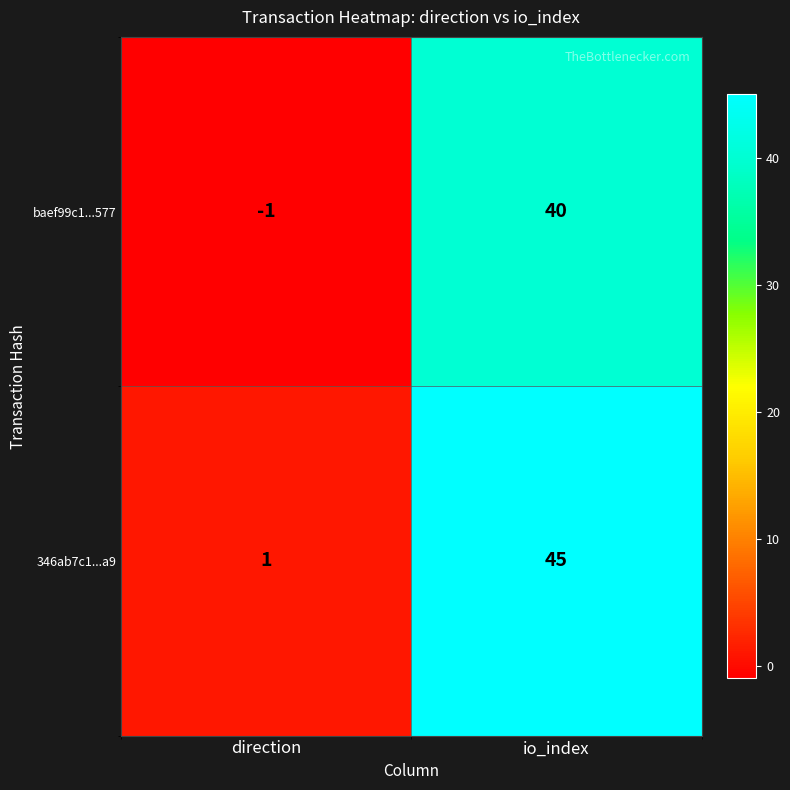

What is the difference between the maximum and minimum values in the baef99c1...577 series?

41